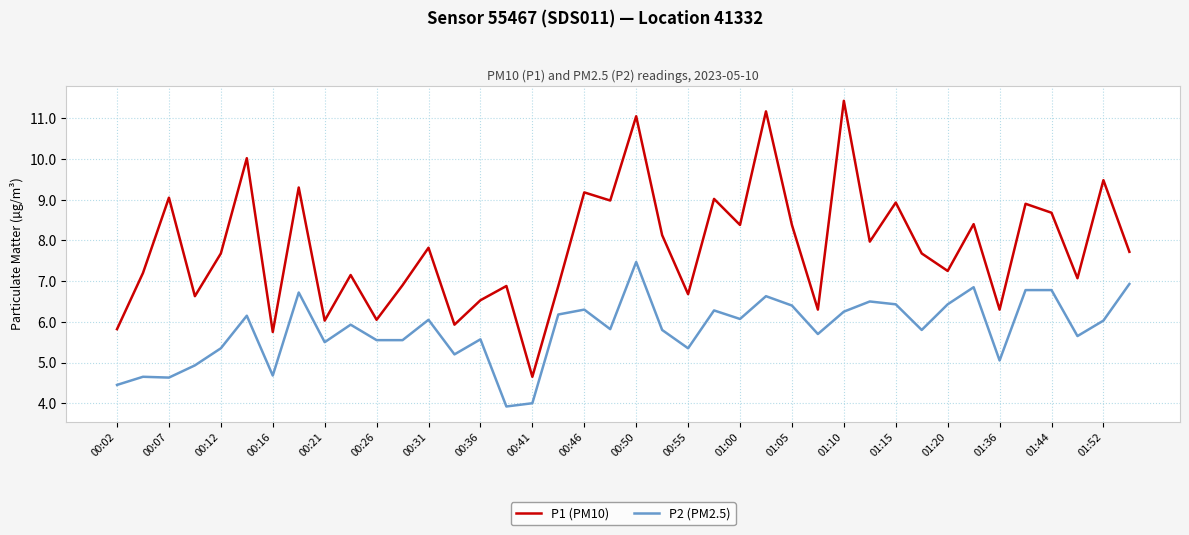

What is the difference between the second highest and minimum values in the P2 (PM2.5) series?

3.0